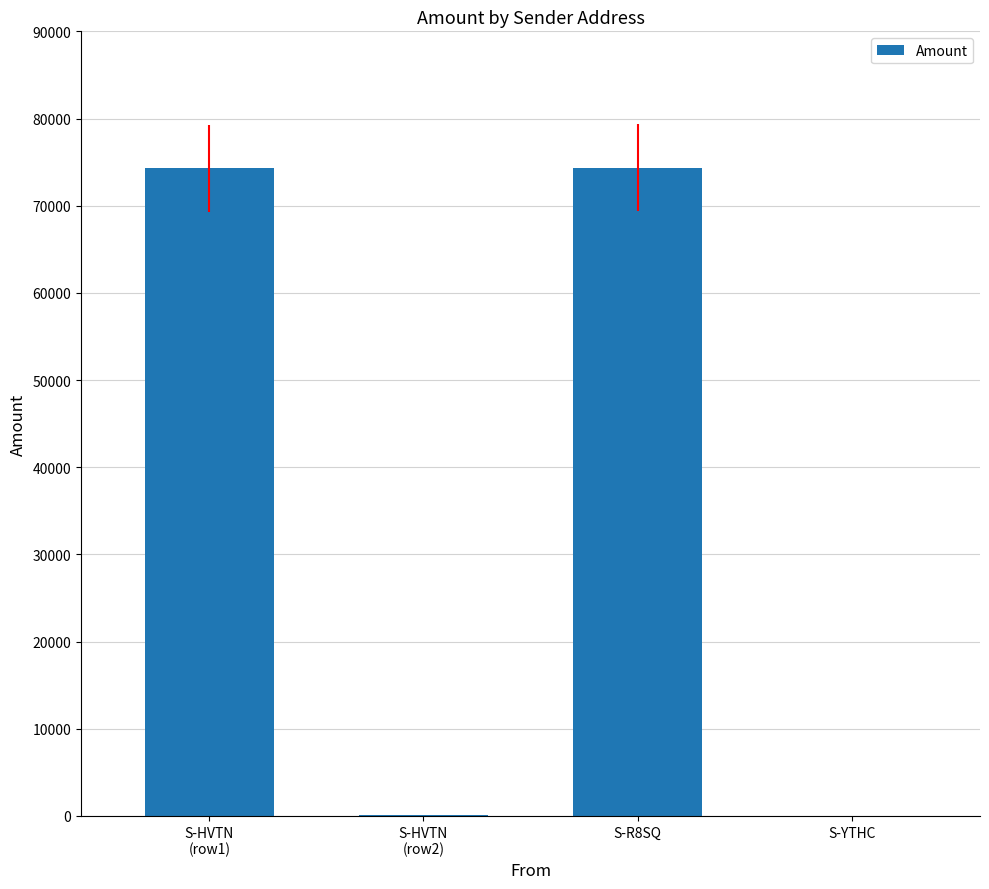

Count the number of categories in the chart.

4